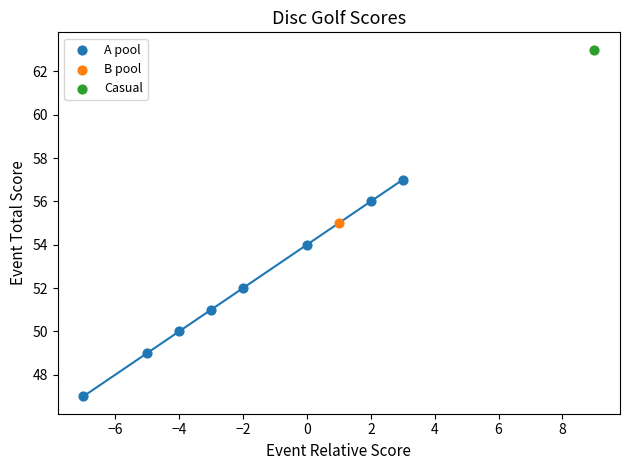

What are all the series names shown in the legend?

A pool, B pool, Casual